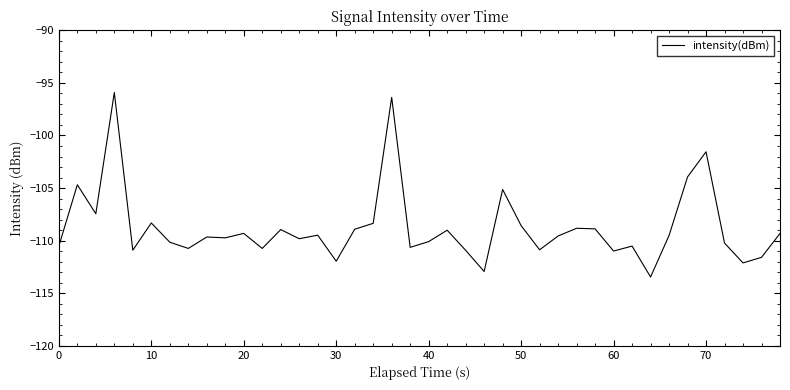

What is the greatest value displayed?

-95.9